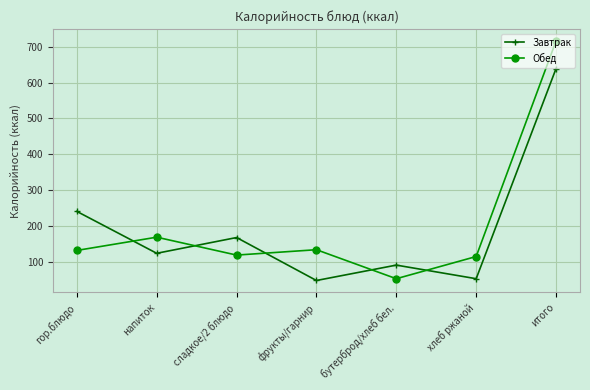

What is the approximate value of Обед at фрукты/гарнир, to the nearest 10?

130